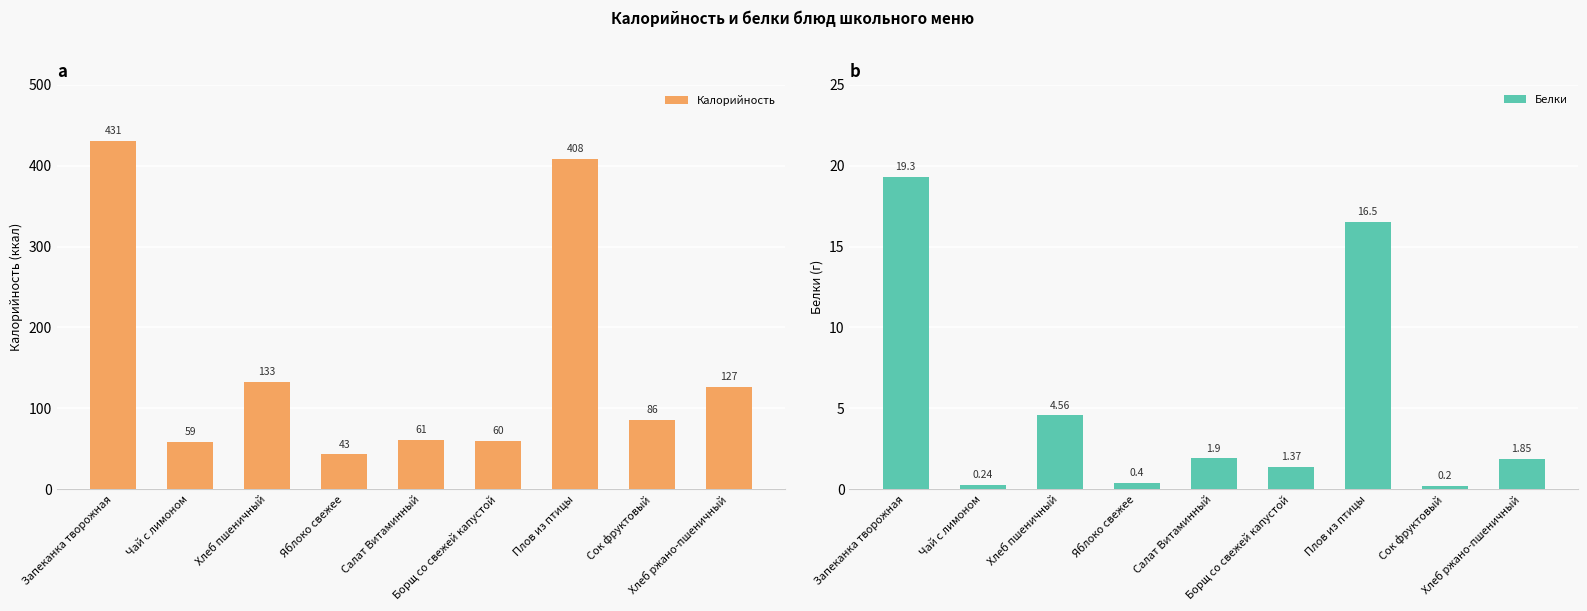

What position from the left is Салат Витаминный?

5